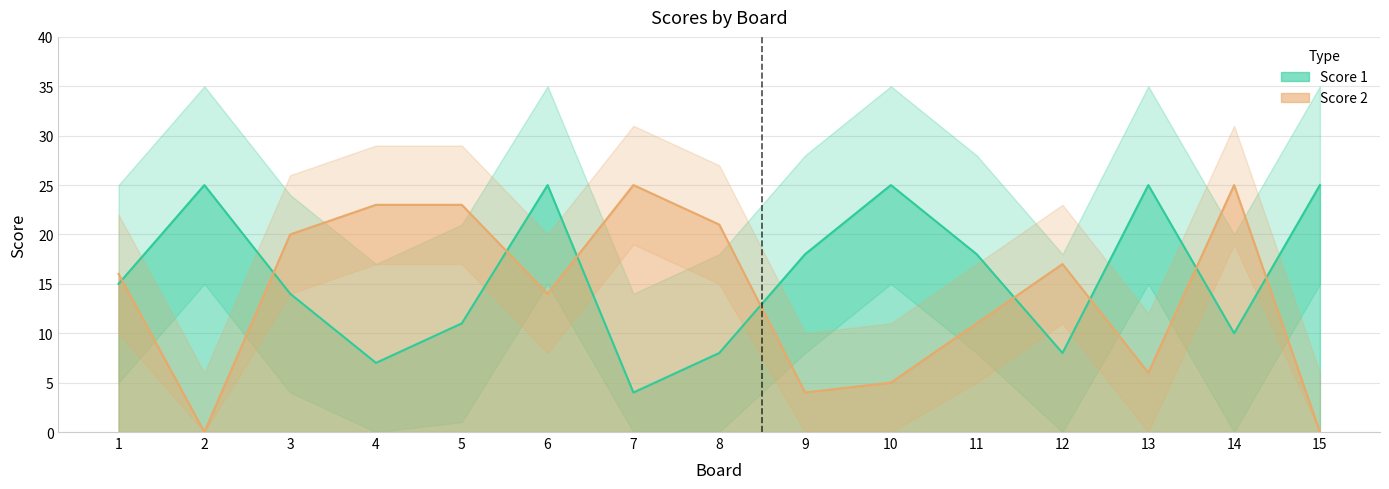

Is it true that Score 1 equals 10 at 14?

True